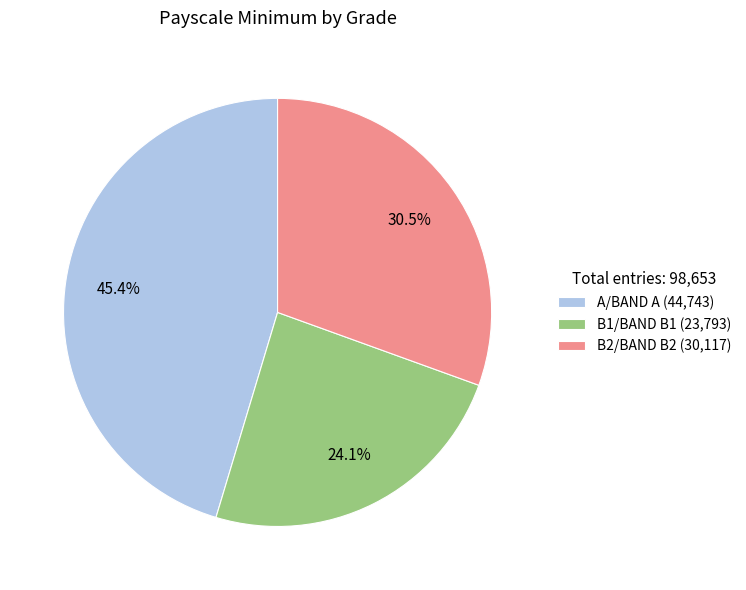

To the nearest percent, what is the combined percentage of B1/BAND B1 and B2/BAND B2?

55%